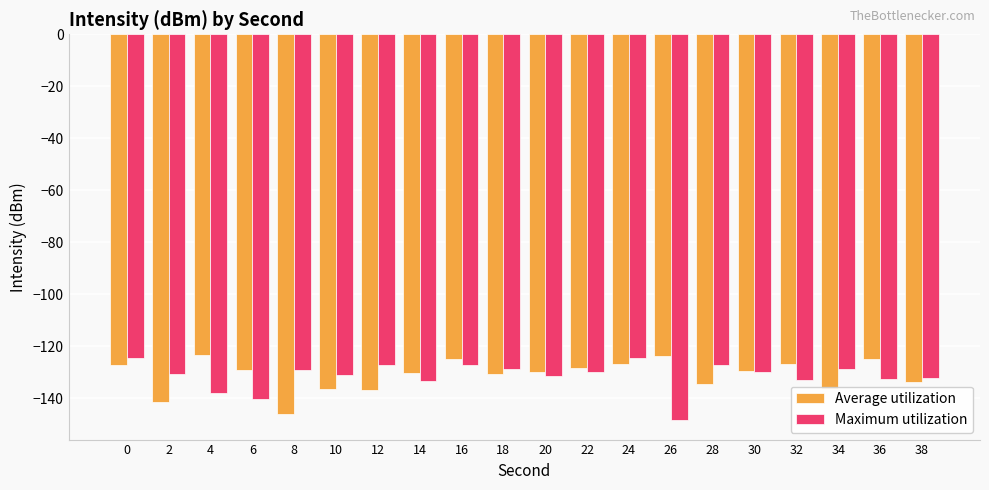

What is the approximate value of Average utilization at 10?

-136.3